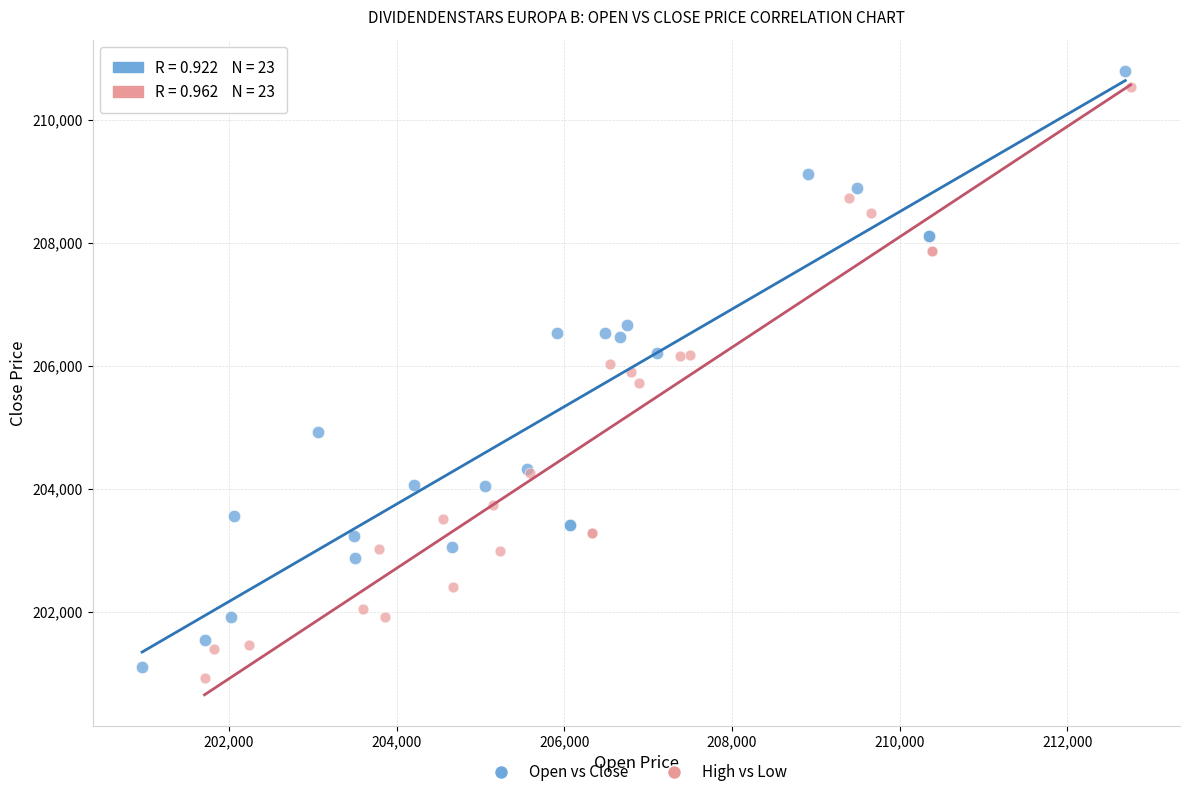

Which series has the widest spread of Y values?

Open vs Close